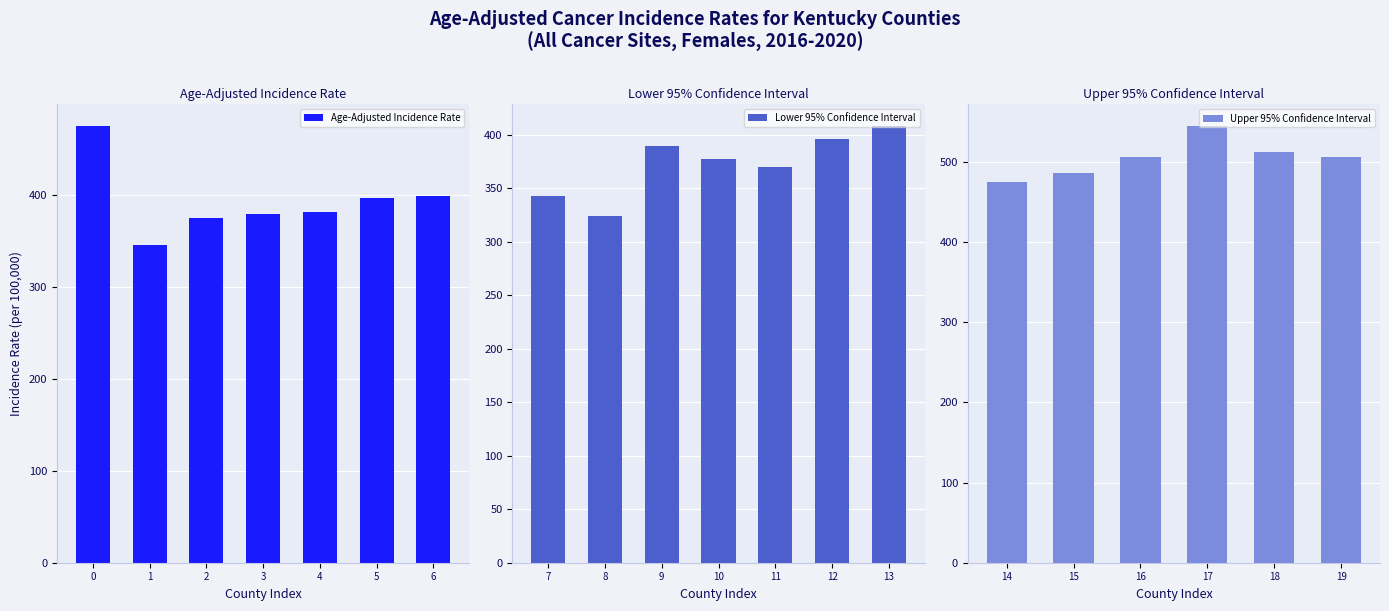

True or false: Upper 95% CI has a value of 288.0 at Trigg.

False